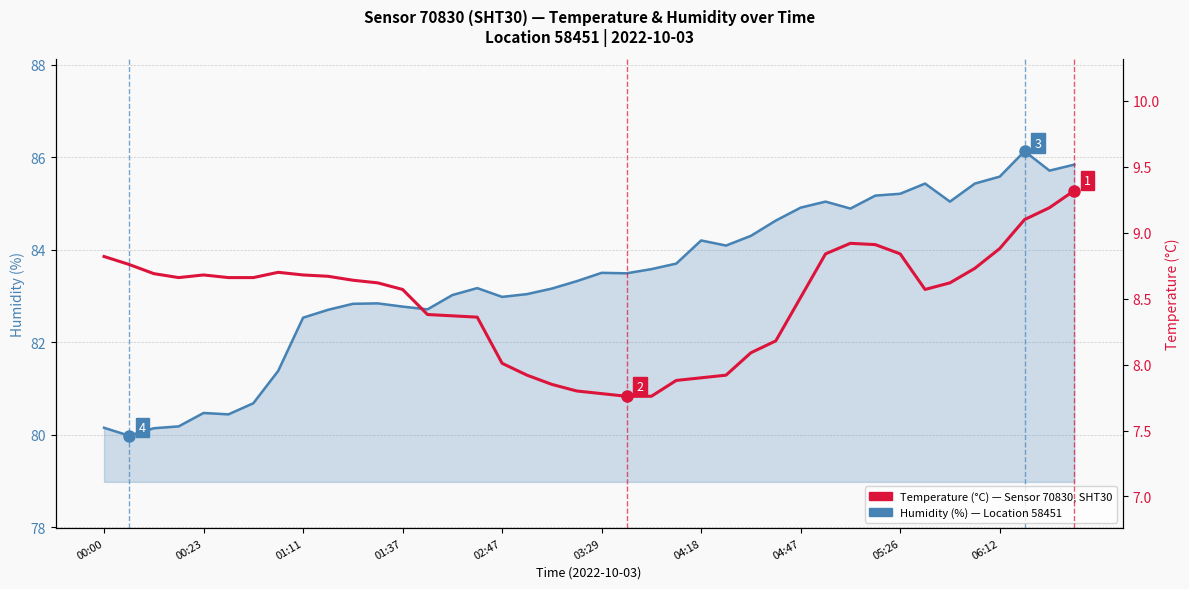

At which category is the sum across all series the highest?

37